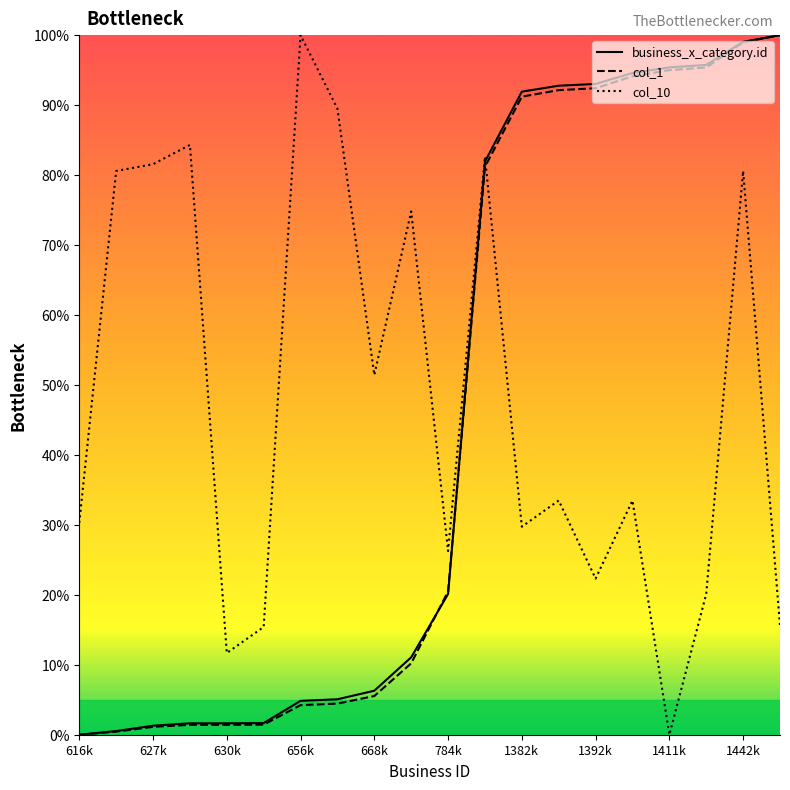

At how many categories does at least one series exceed 94?

6